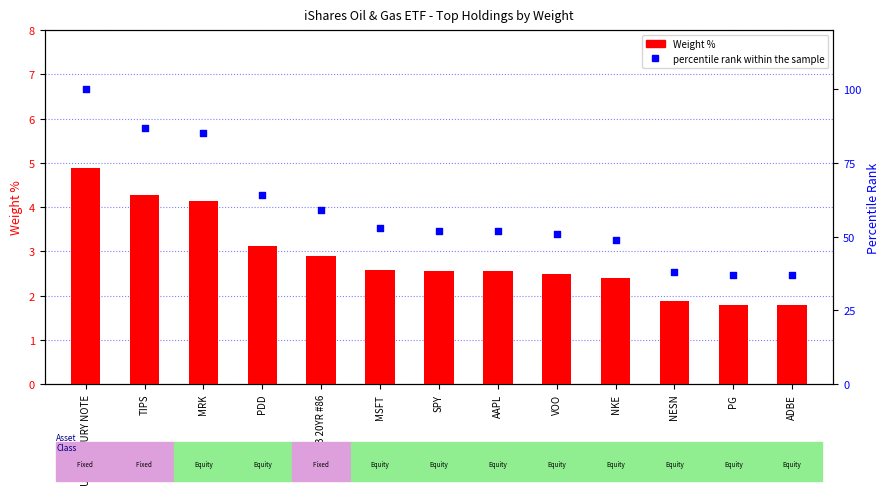

Which series reaches the minimum Y coordinate?

Weight %